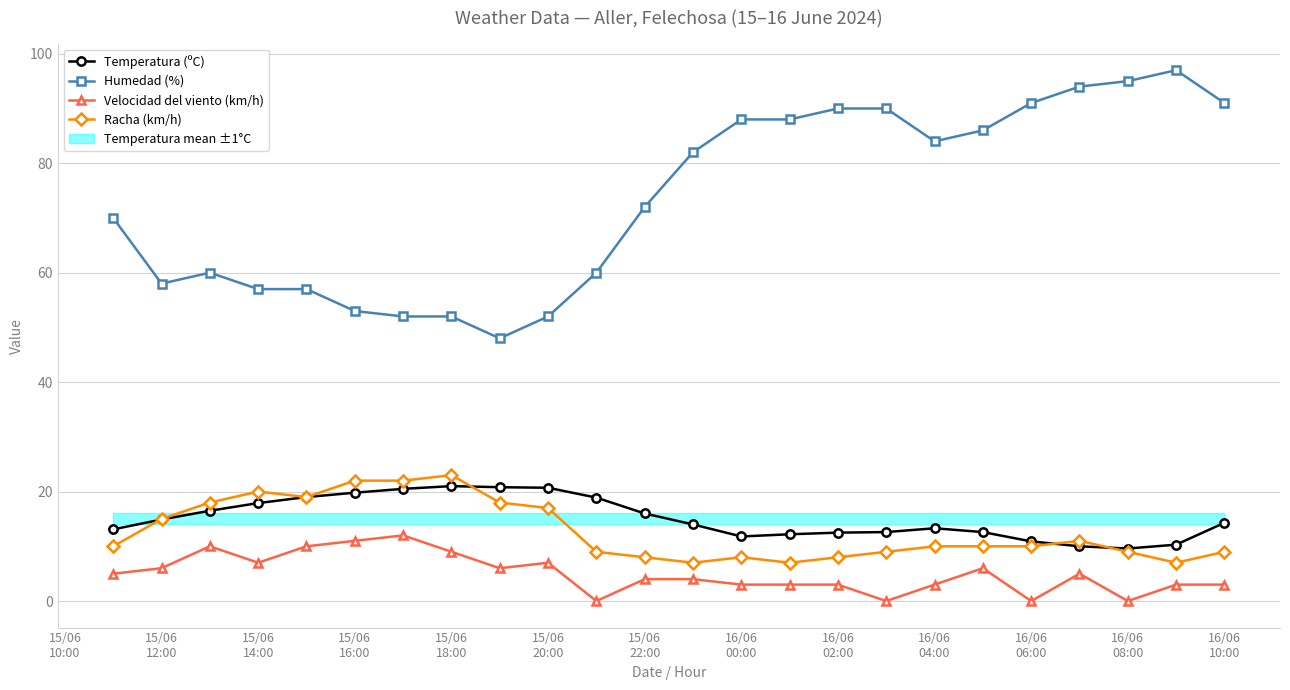

True or false: Velocidad del viento (km/h) has more than 0 interior local peaks.

True